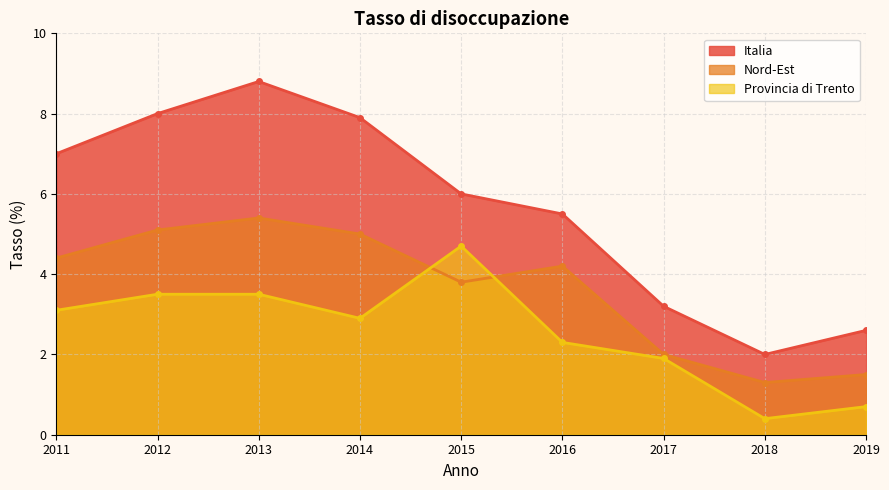

What is the lowest value of the Nord-Est series?

1.3